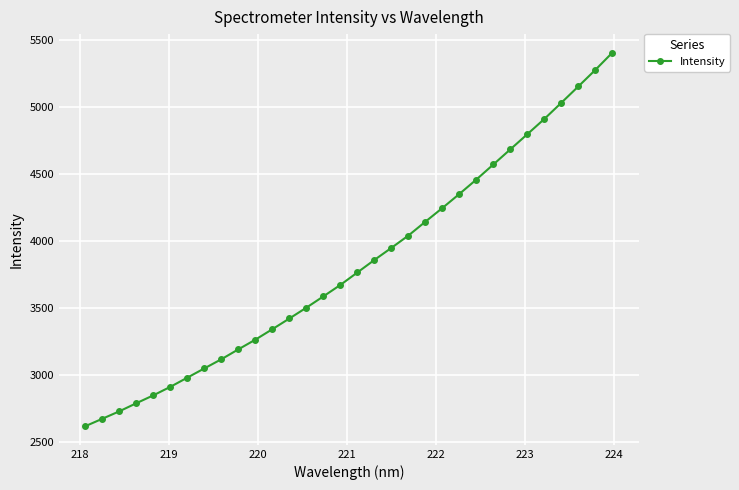

What is the greatest value displayed?

5405.4